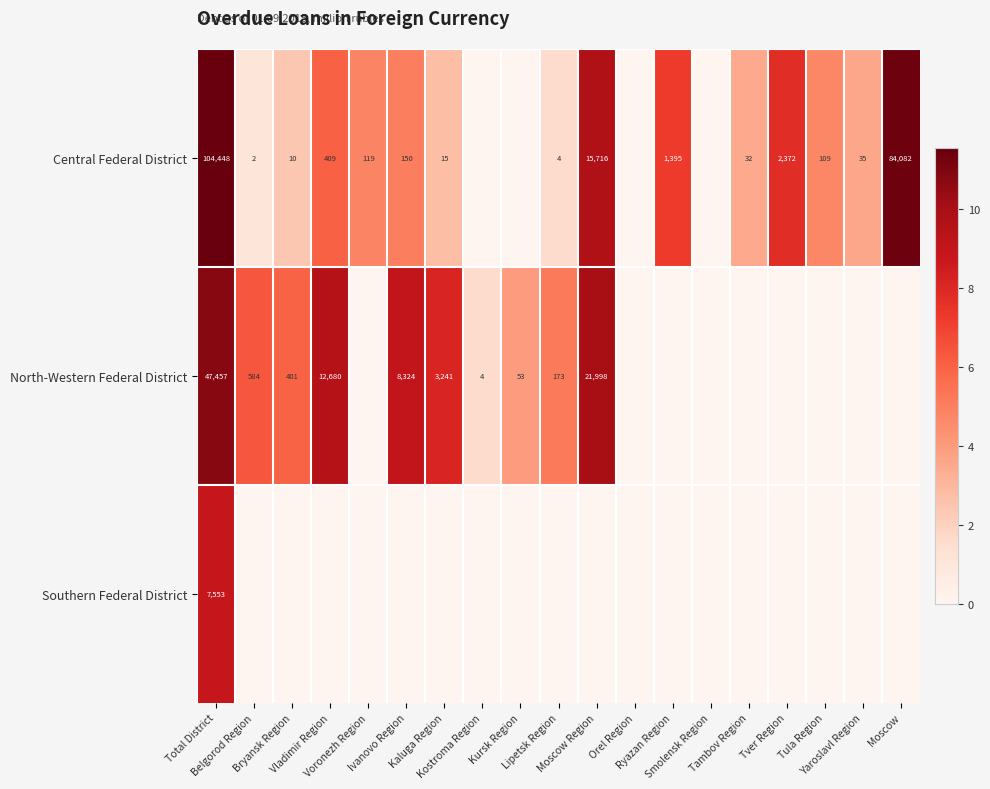

The value of Southern Federal District at Smolensk Region is 0.0. True or false?

True